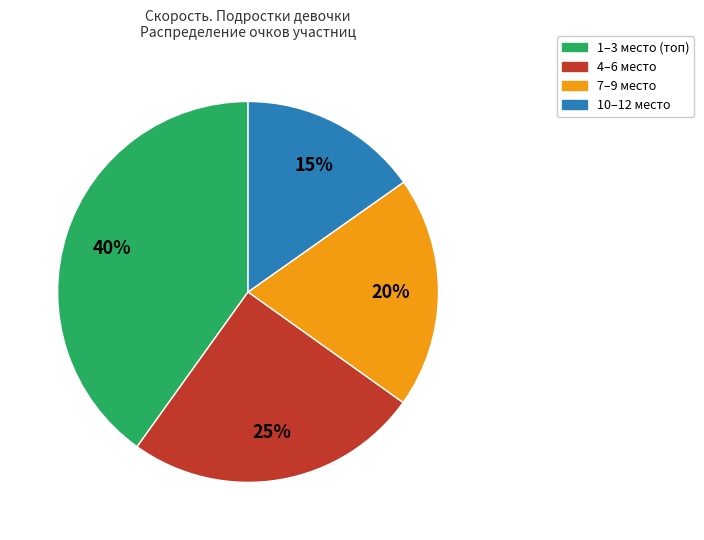

To the nearest percent, what is the average slice percentage?

25%